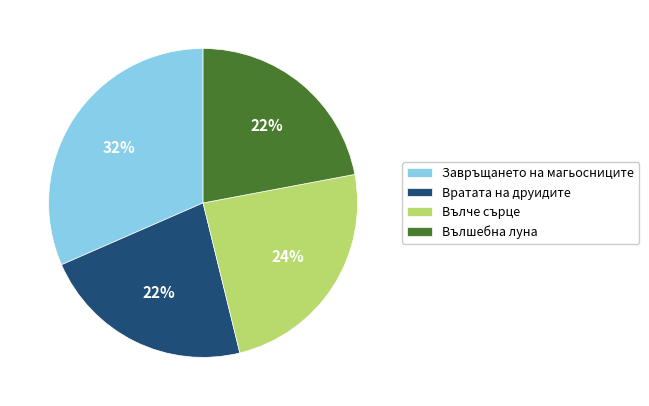

Count the number of slices in the pie.

4